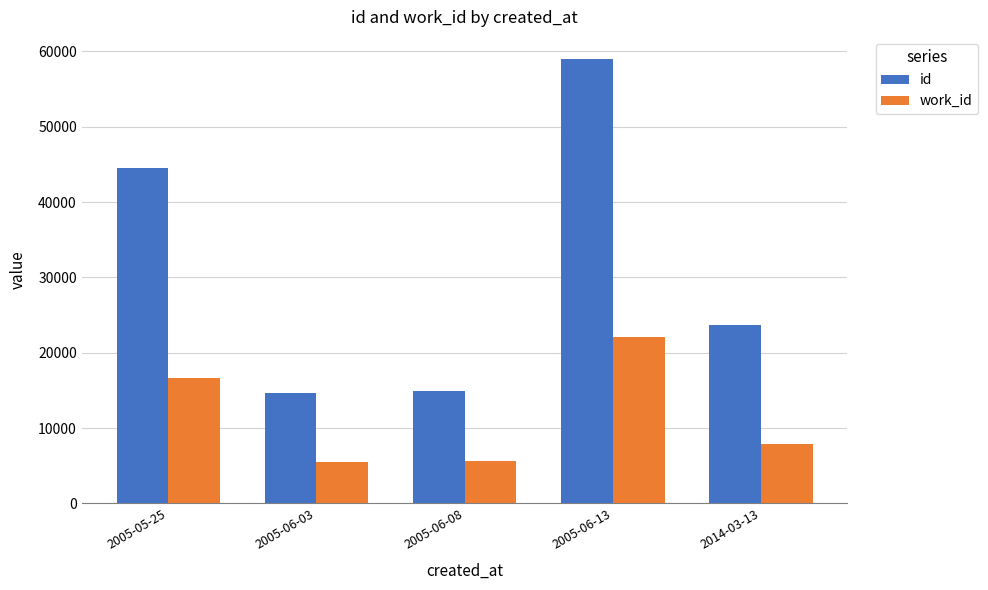

What is the average value of the work_id series?

11530